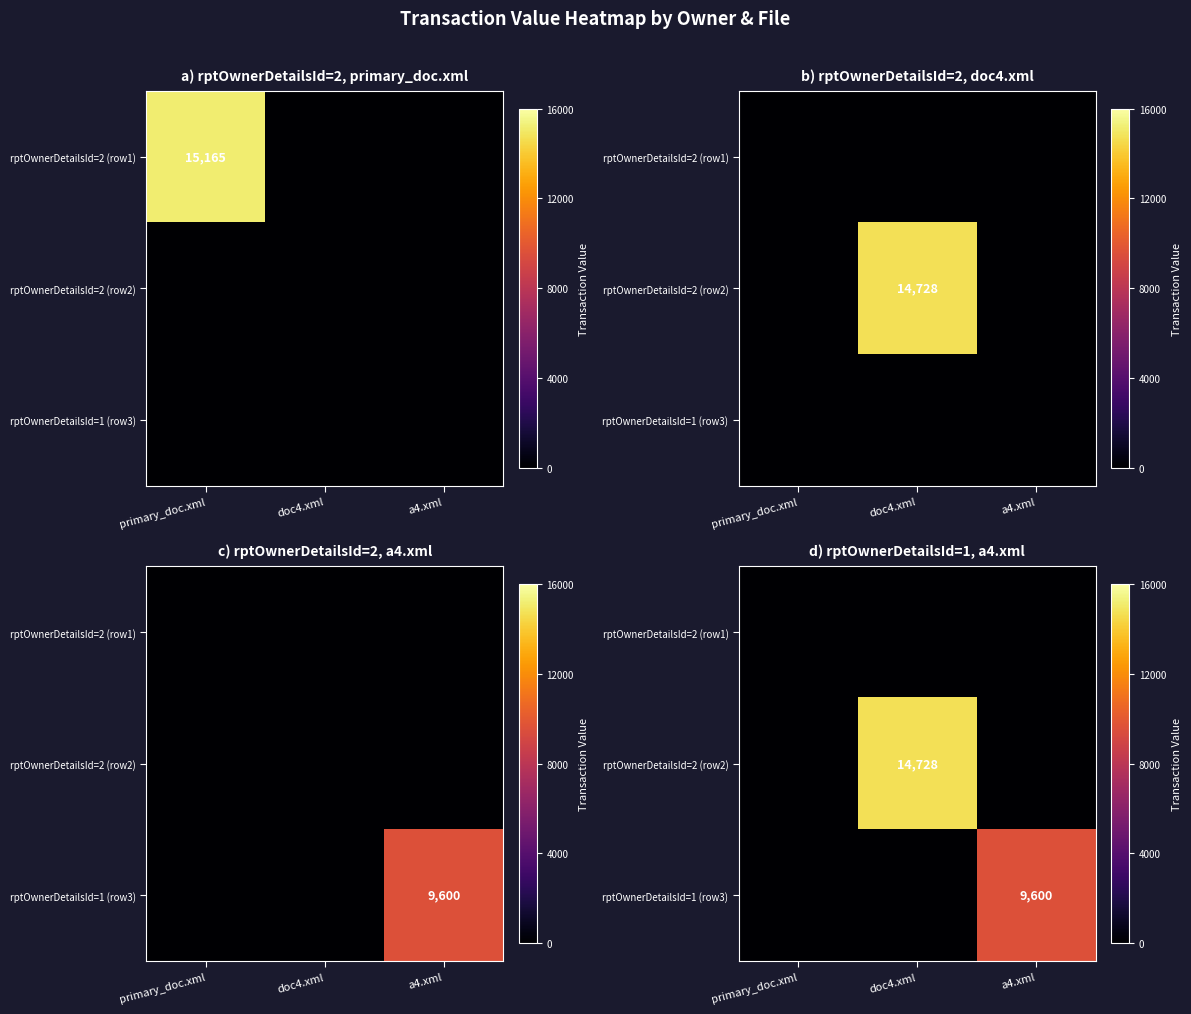

At how many categories does at least one series exceed 13763?

1